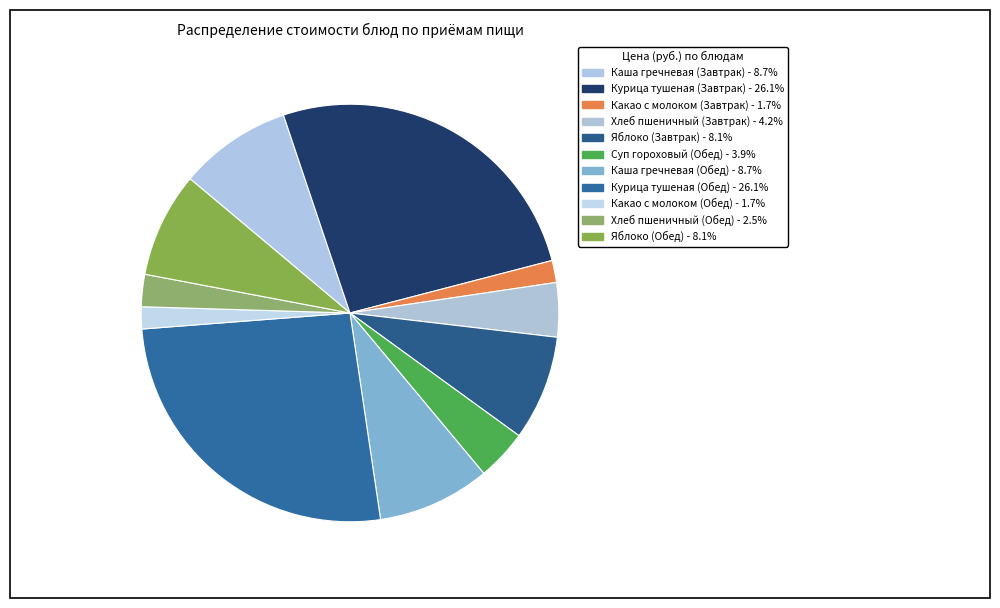

Approximately how many times larger is the value at Курица тушеная (Завтрак) compared to Яблоко (Обед)?

3.2